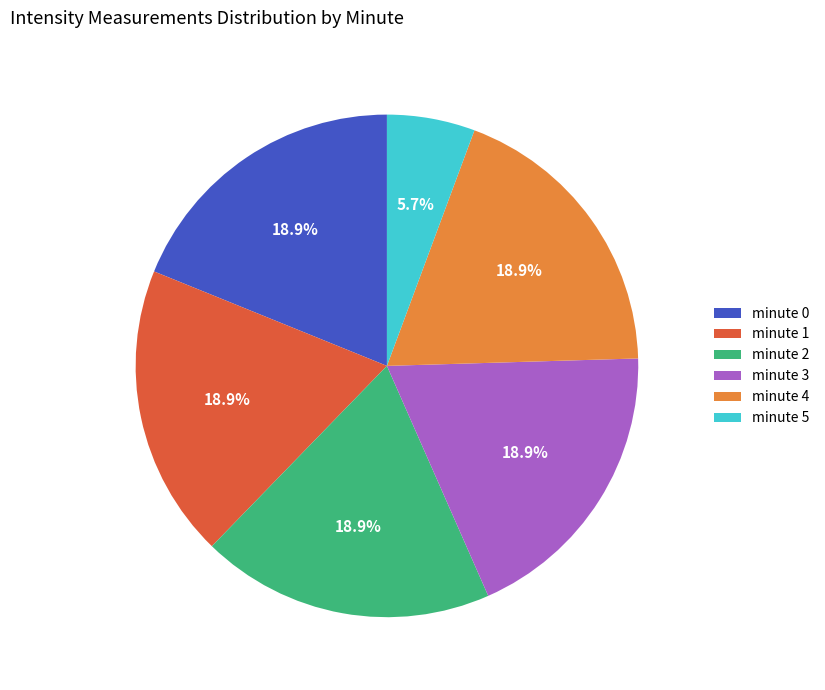

What percentage is the minute 1 slice, to the nearest percent?

19%